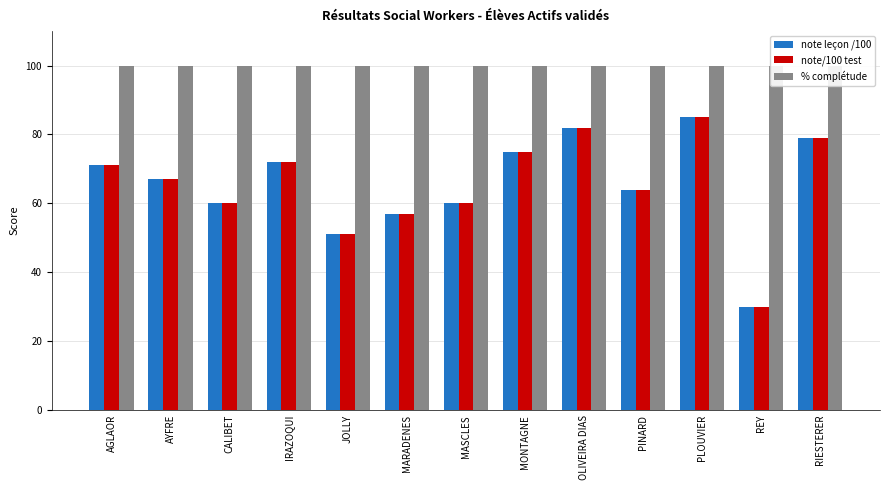

Which category has the highest value in the note leçon /100 series?

PLOUVIER